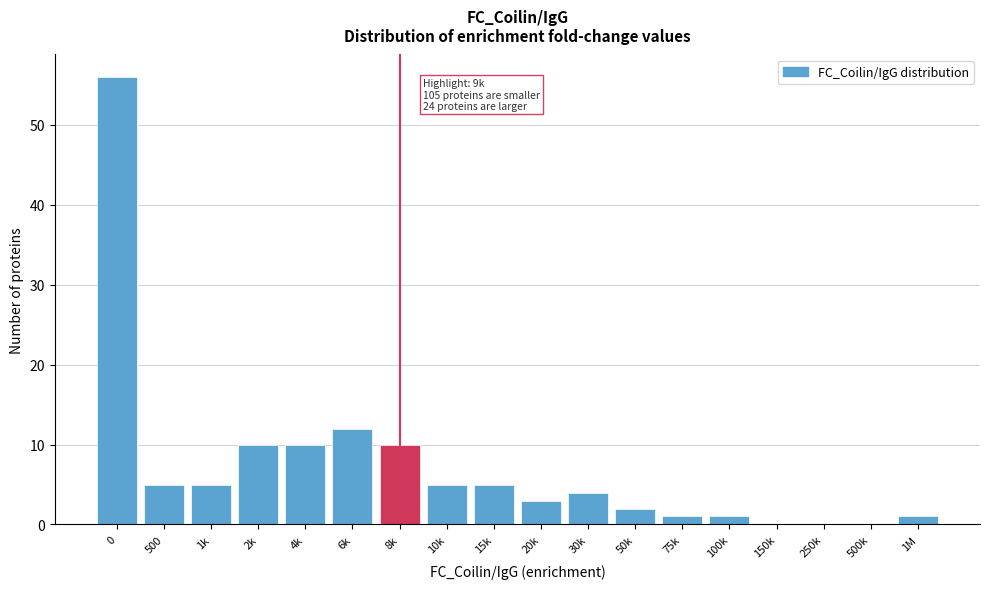

Reading right to left, transcribe all the data shown in this chart.

1M=1	500k=0	250k=0	150k=0	100k=1	75k=1	50k=2	30k=4	20k=3	15k=5	10k=5	8k=10	6k=12	4k=10	2k=10	1k=5	500=5	0=56